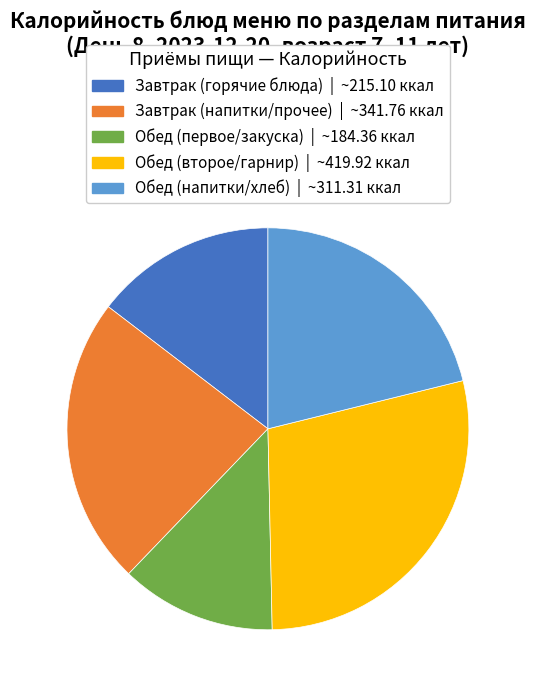

Is there a majority slice in this chart?

No